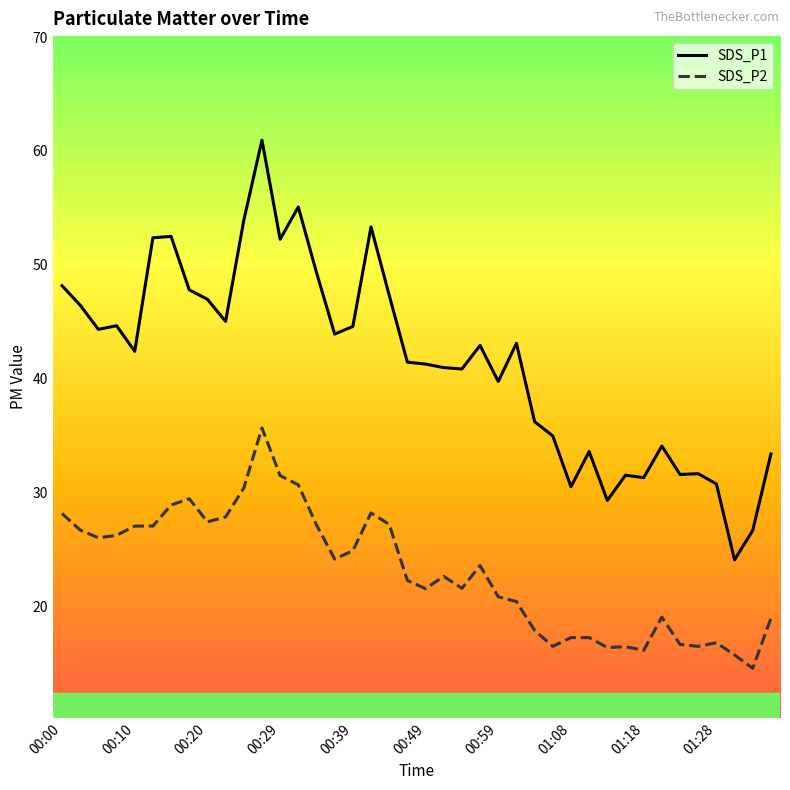

List the series in order of their overall mean, lowest first.

SDS_P2, SDS_P1